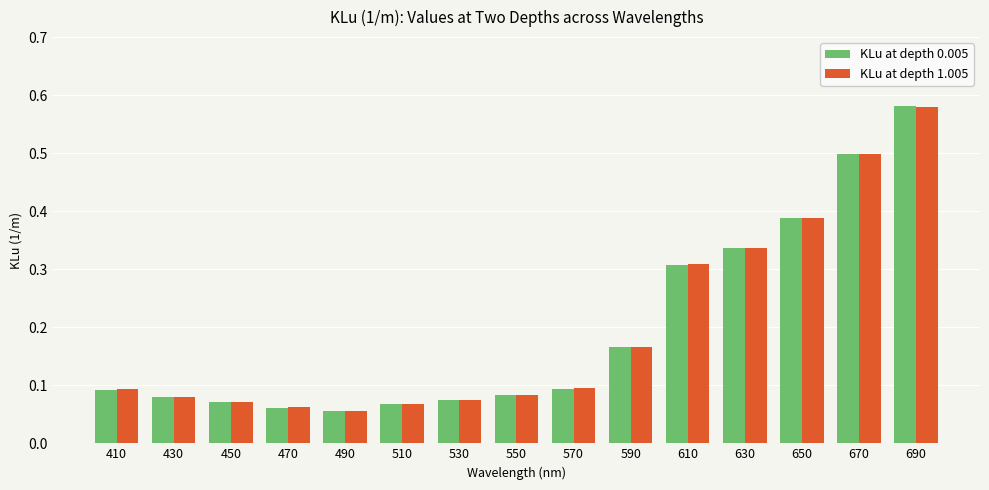

What is the sum of all KLu at depth 1.005 values?

3.0